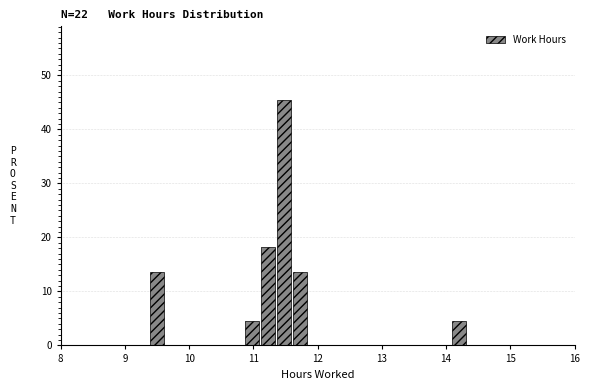

Around what value on the x-axis is the tallest bar? Give the approximate position of its centre, as read against the axis.

11.5